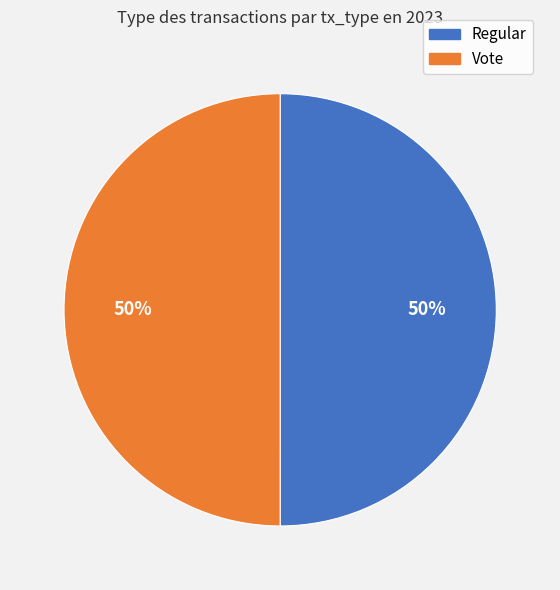

What percentage is the Regular slice, to the nearest percent?

50%